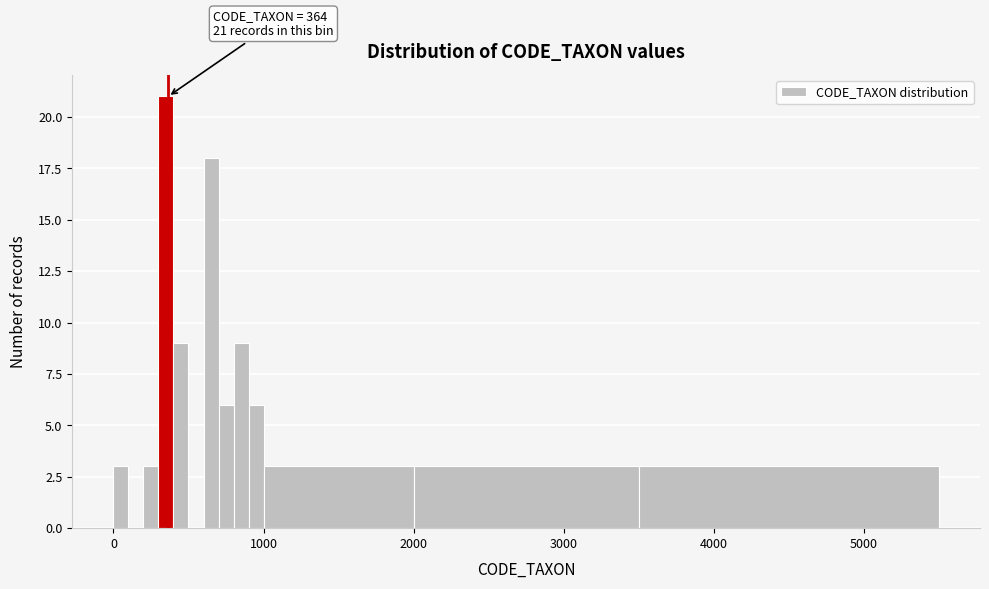

Around what value on the x-axis is the tallest bar? Give the approximate position of its centre, as read against the axis.

400